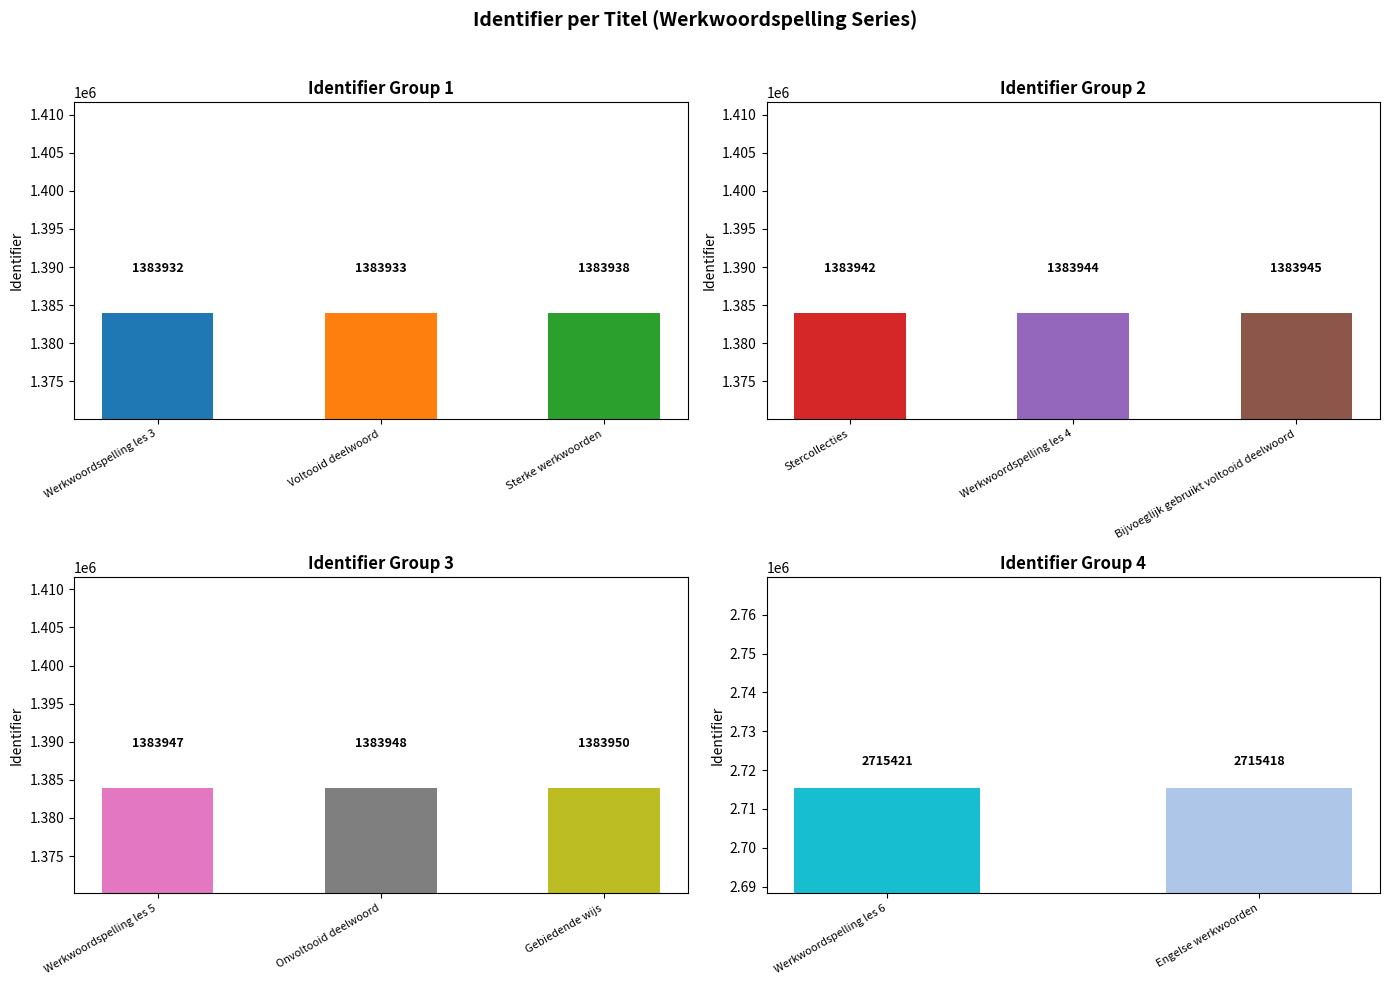

Which category has the lowest value across all series?

Werkwoordspelling les 3